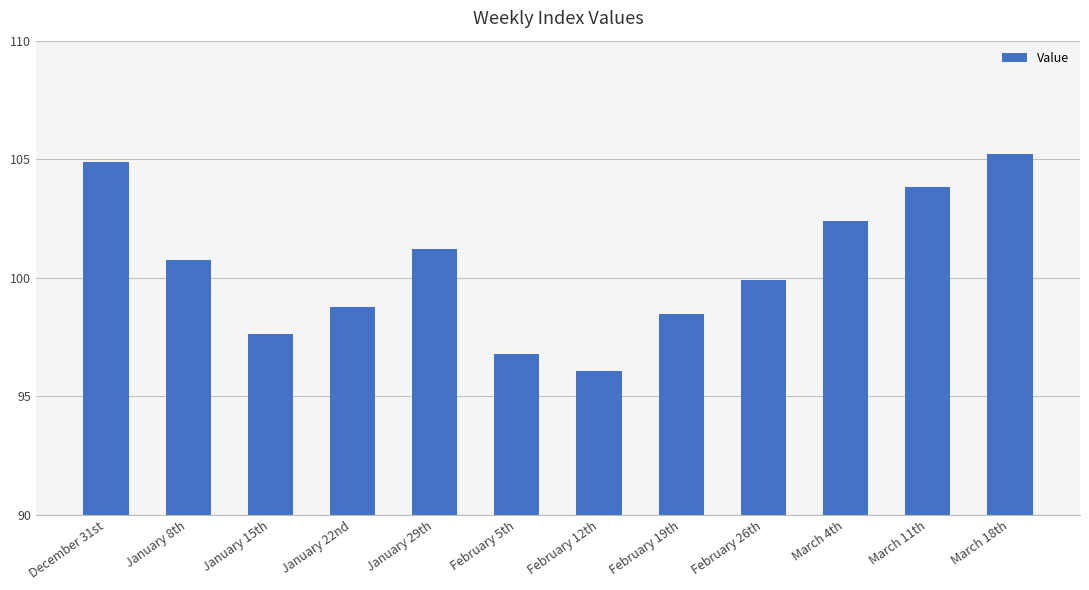

How many bars are there in total?

12